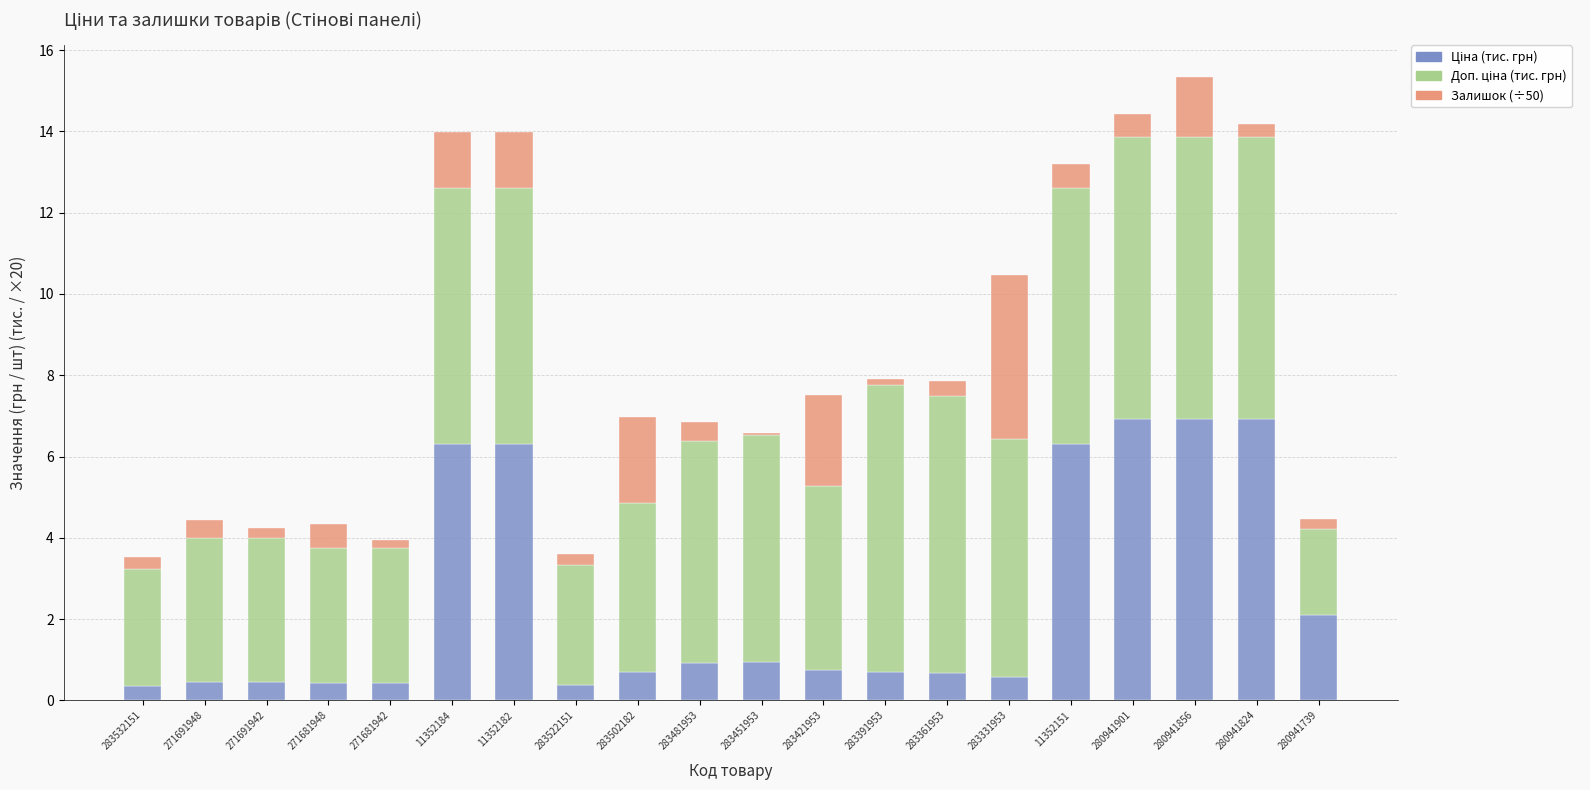

What is the total value across all series at 283361953?

7.9